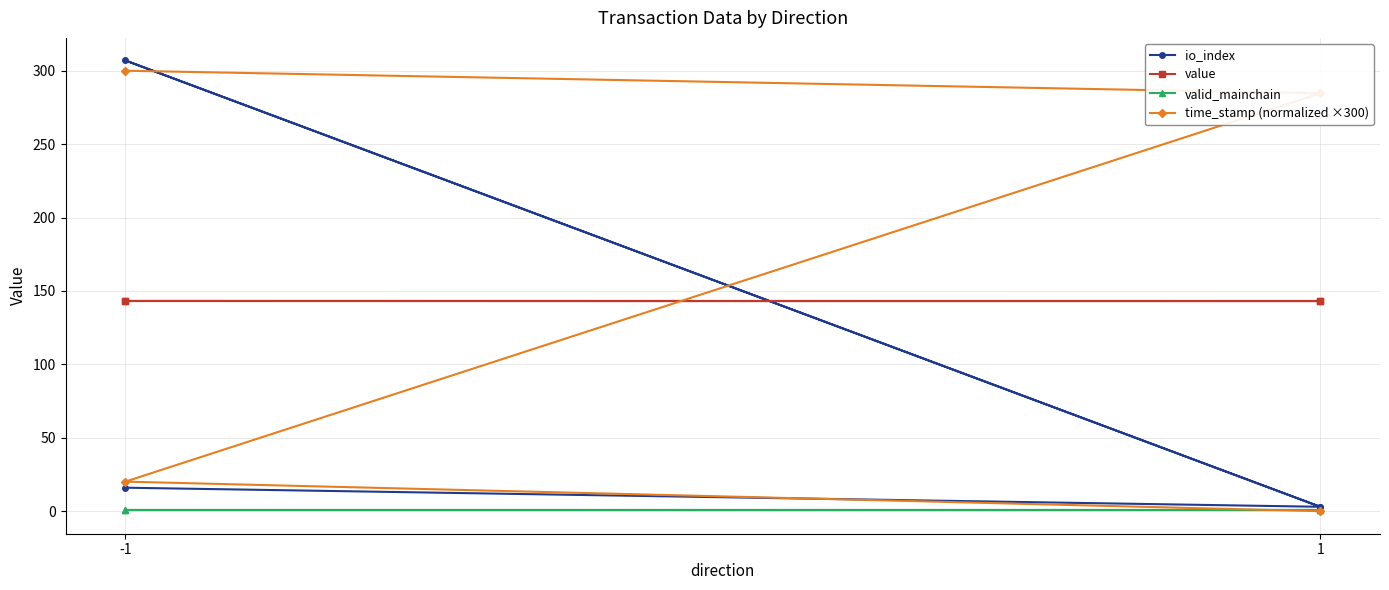

Reading left to right, list all the values displayed in this chart.

io_index: 16.0	3.0	307.0	3.0
value: 143.1	143.1	143.2	143.2
valid_mainchain: 1.0	1.0	1.0	1.0
time_stamp (normalized ×300): 300.0	284.6	20.1	0.0